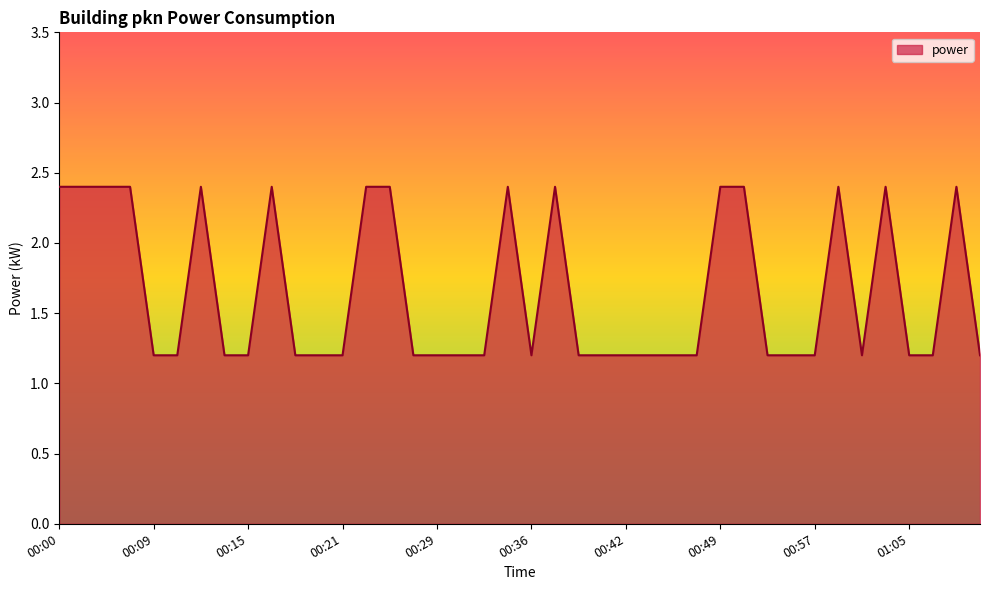

What is the difference between the maximum and minimum values?

1.2